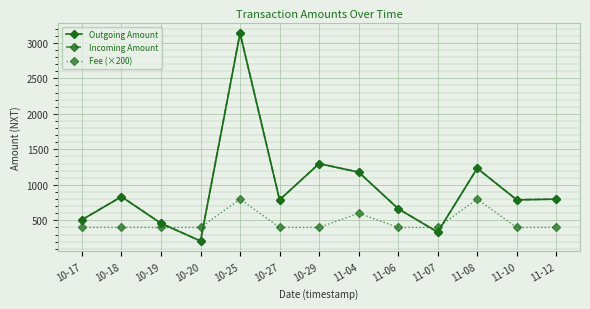

What is the sum of the Fee (×200) values at 10-18 and 10-19?

800